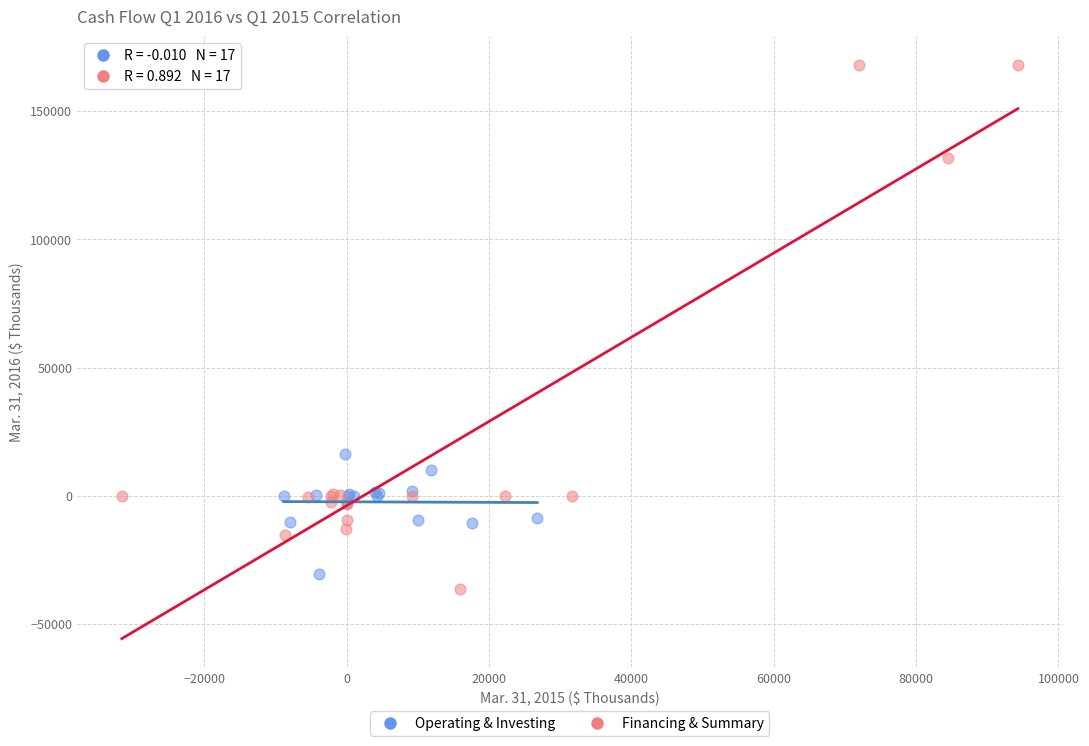

Which series reaches the maximum Y coordinate?

Financing & Summary